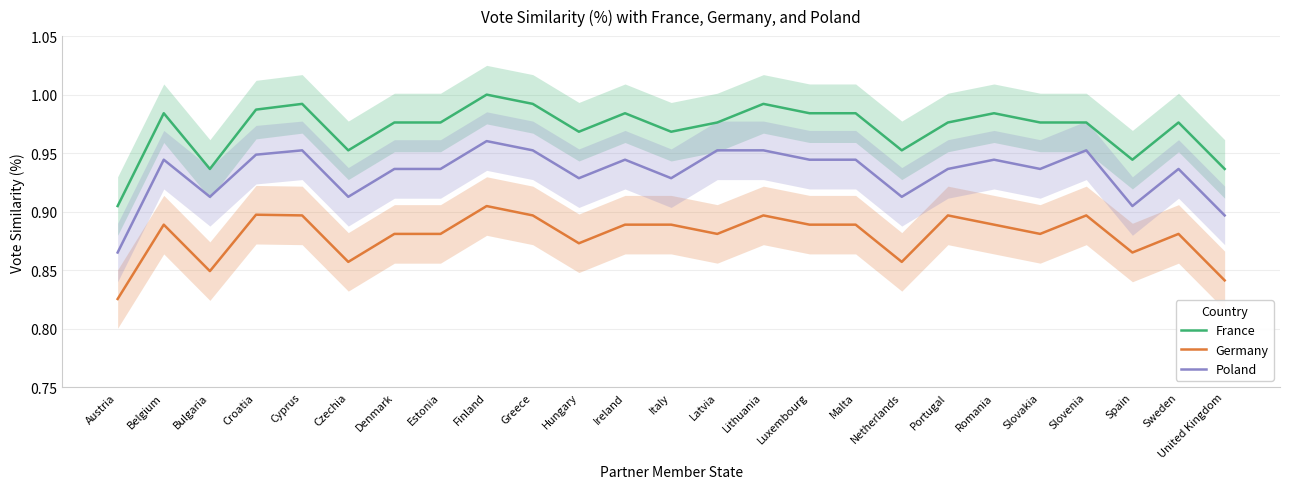

At how many categories does at least one series exceed 0?

25